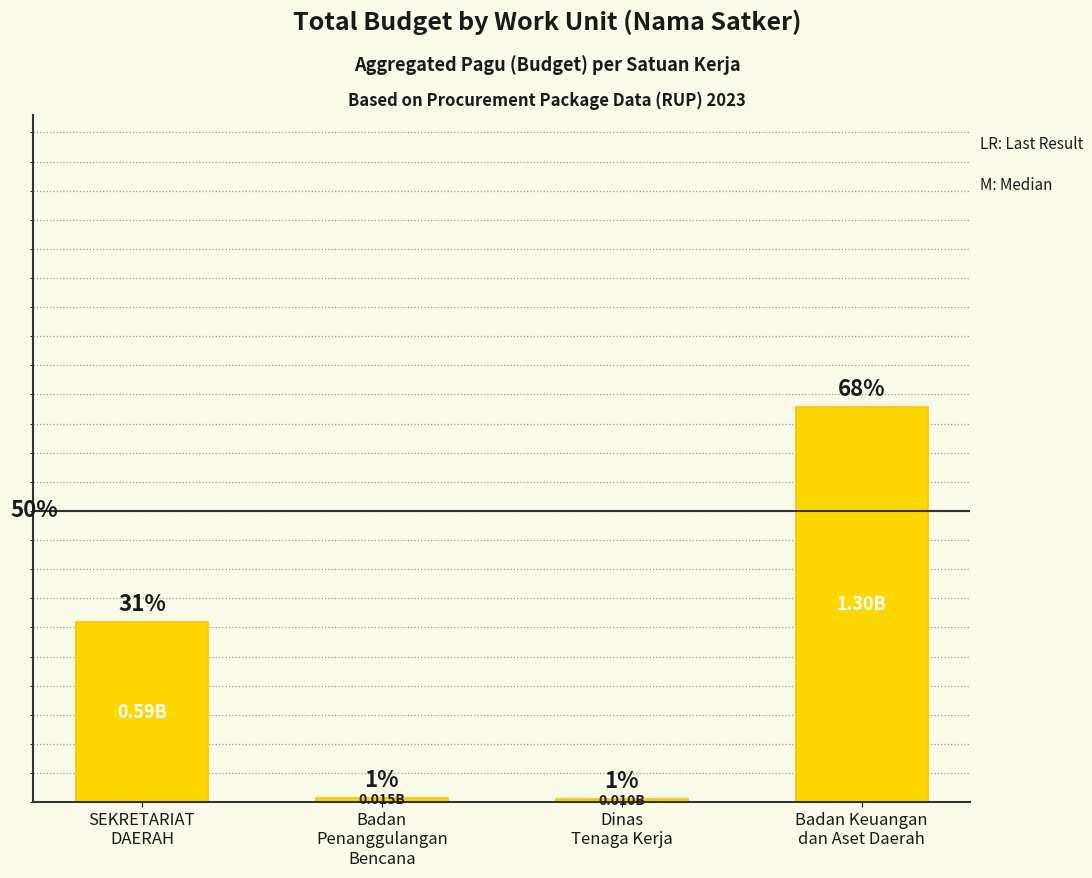

What is the label of the 2nd bar from the left?

Badan
Penanggulangan
Bencana